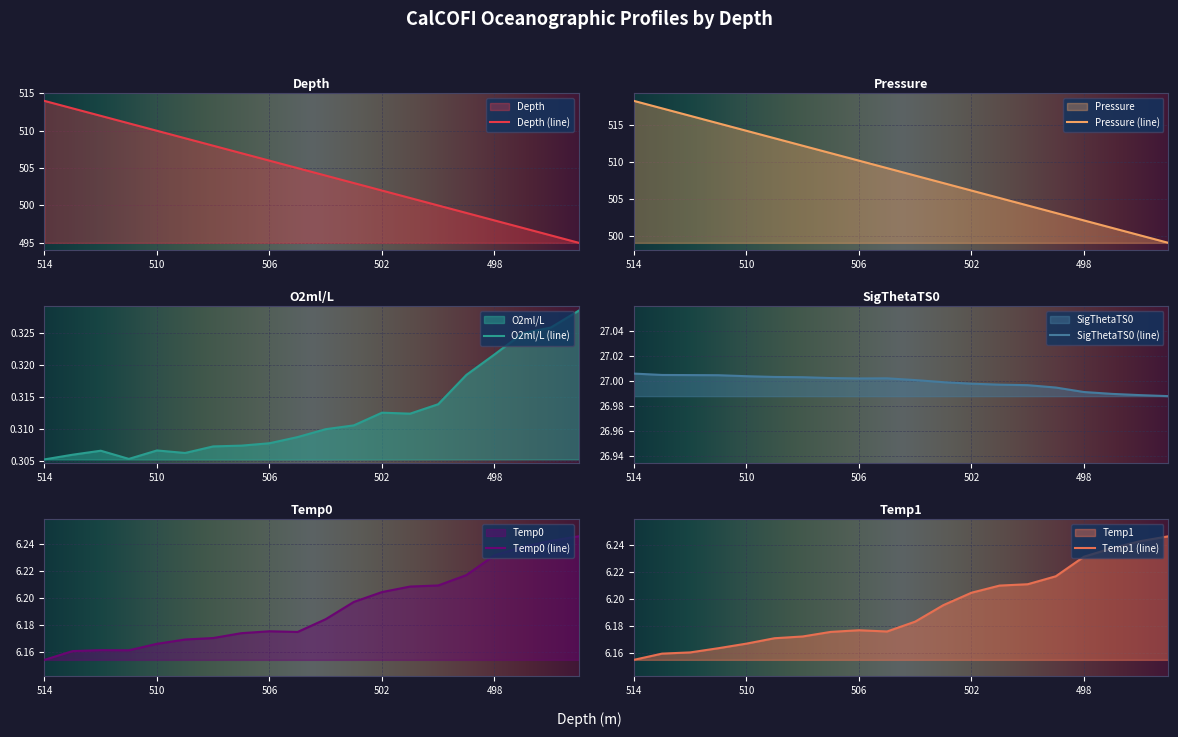

At which category does SigThetaTS0 reach its first local valley?

506